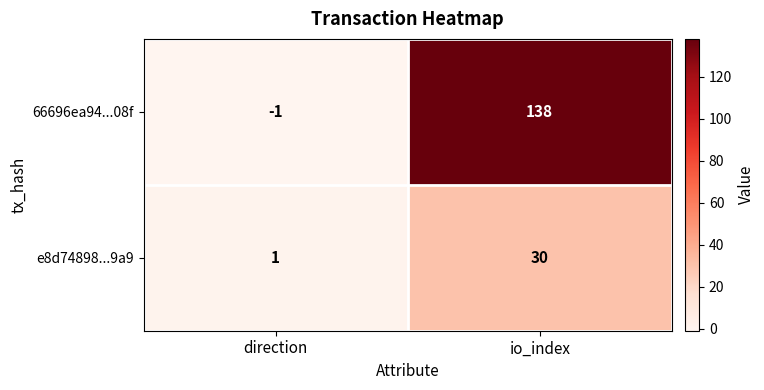

What is the maximum value shown in the chart?

138